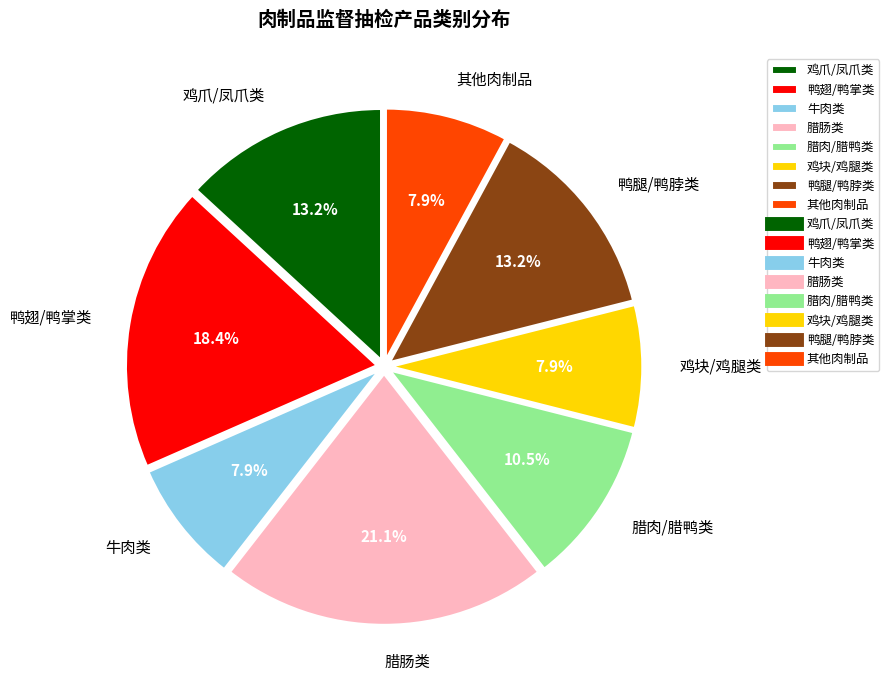

What is the largest slice in the pie chart?

腊肠类